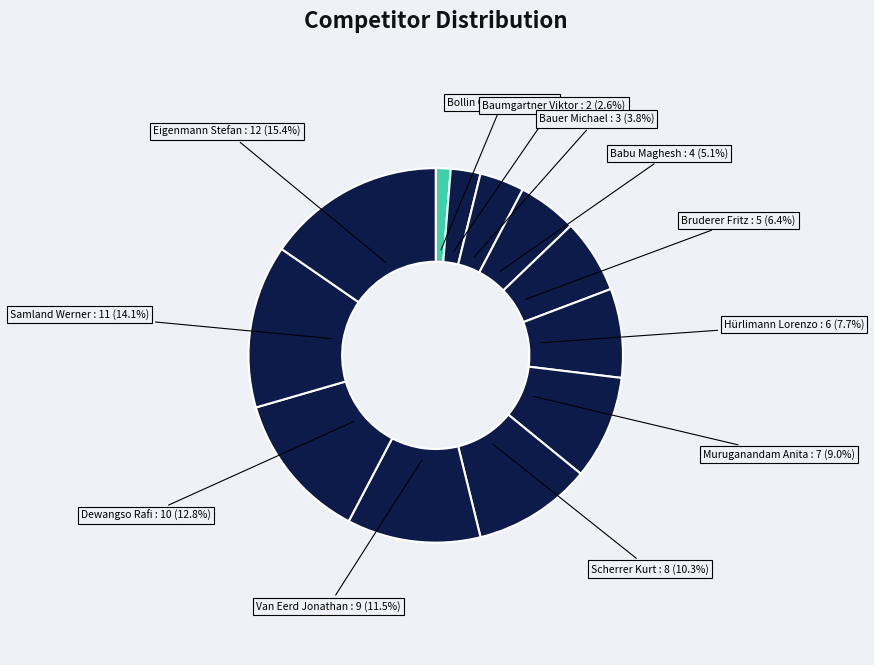

To the nearest percent, what is the average slice percentage?

8%